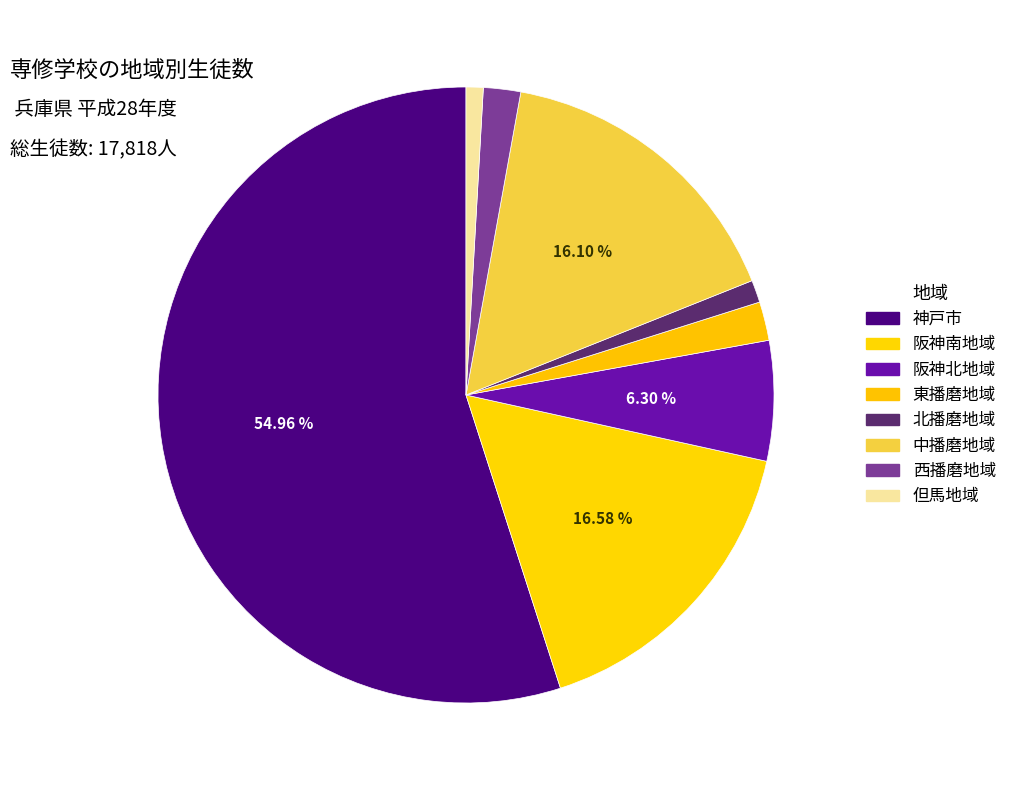

Which has a higher value, 阪神北地域 or 北播磨地域?

阪神北地域